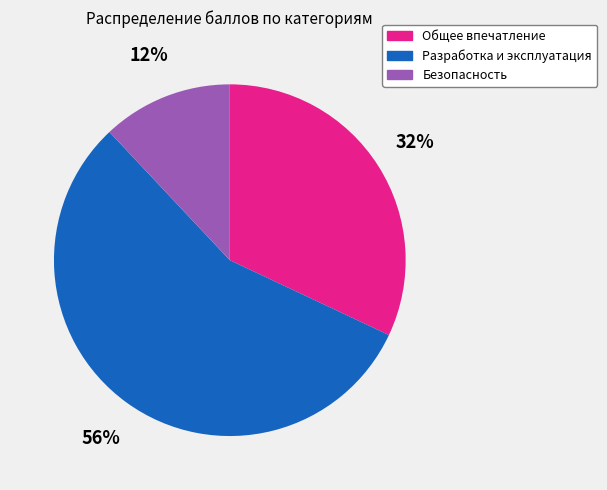

Is Разработка и эксплуатация the majority of the pie?

Yes